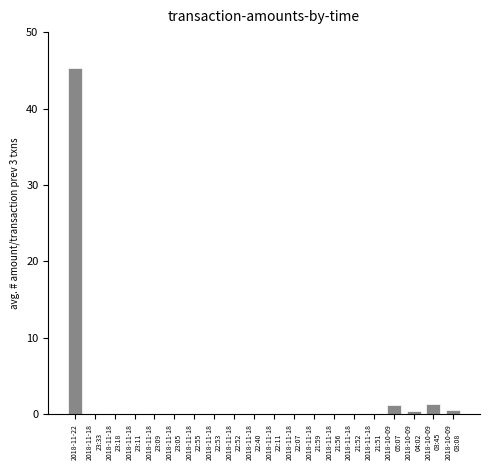

Are the bars grouped side by side (vs. stacked)?

No